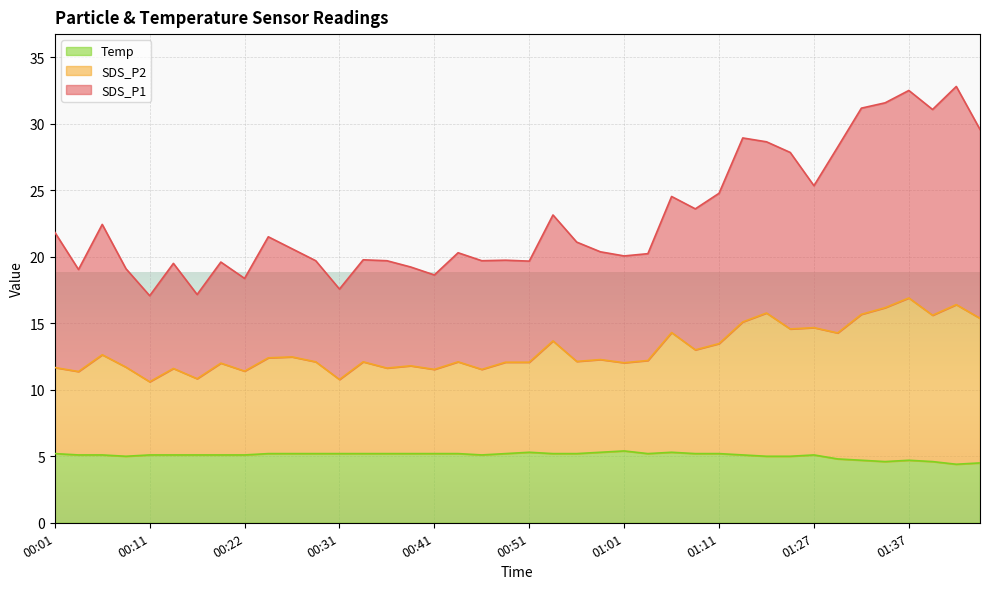

True or false: Temp and SDS_P1 intersect in this chart.

False